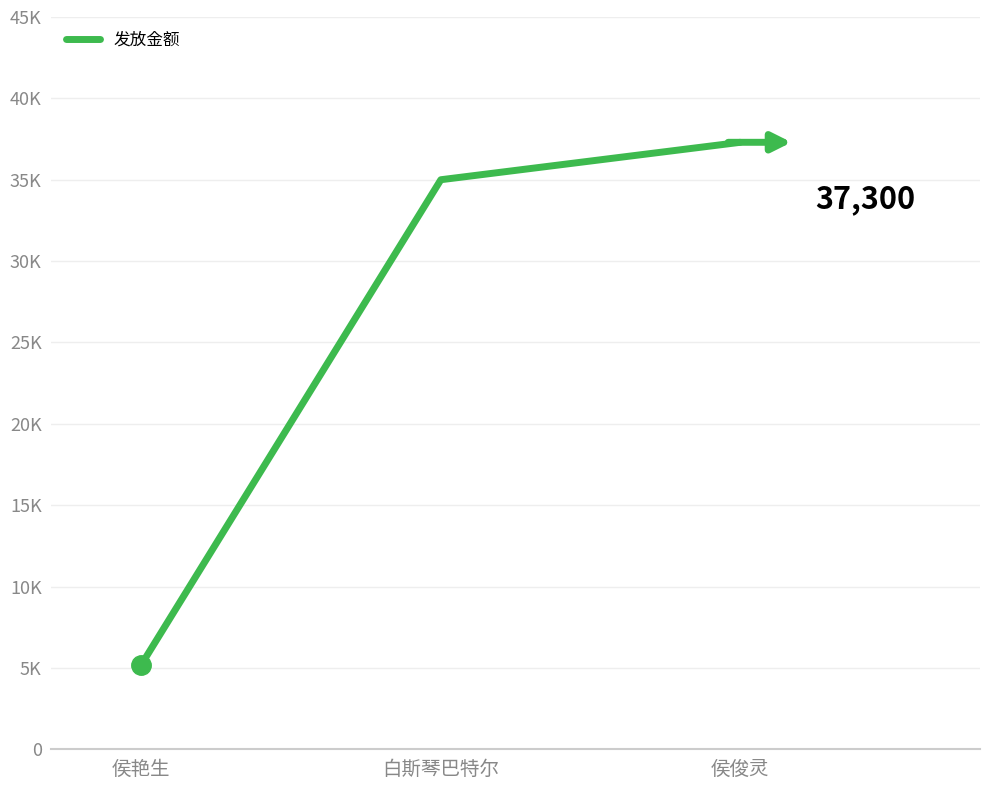

Where is the data nearest to the value 21250?

白斯琴巴特尔